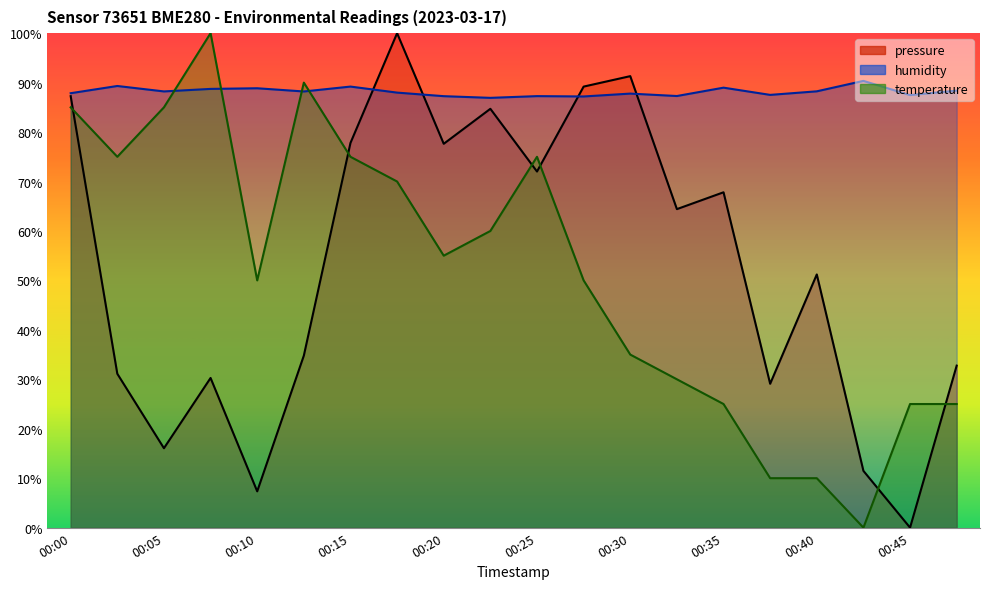

What is the sum of all temperature values?

1030.0